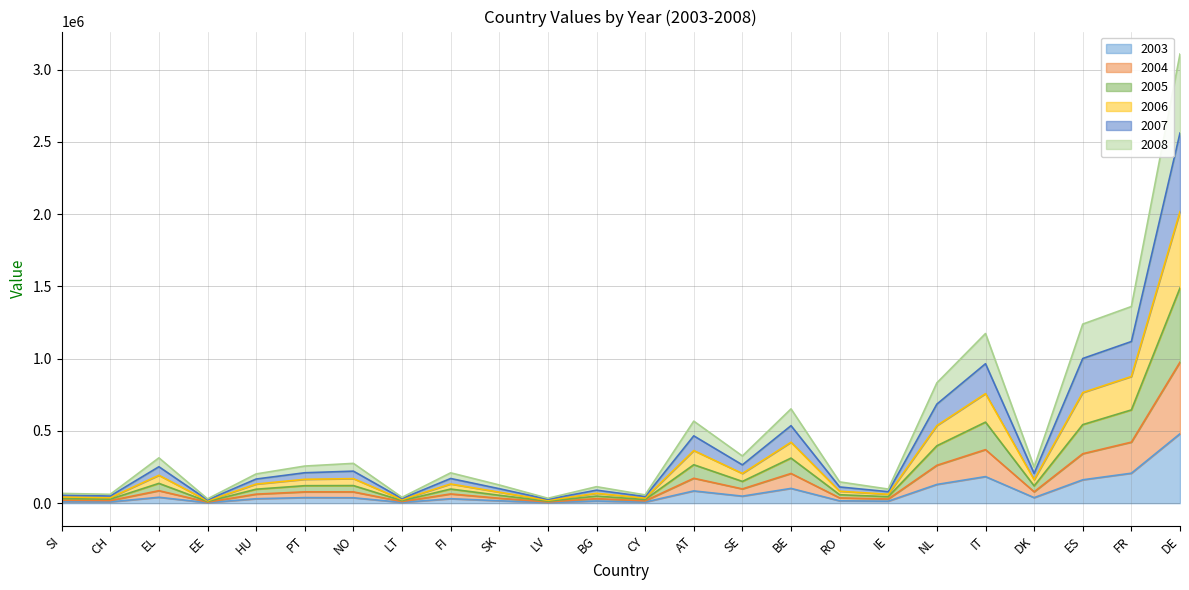

At how many categories does at least one series exceed 2844332?

1